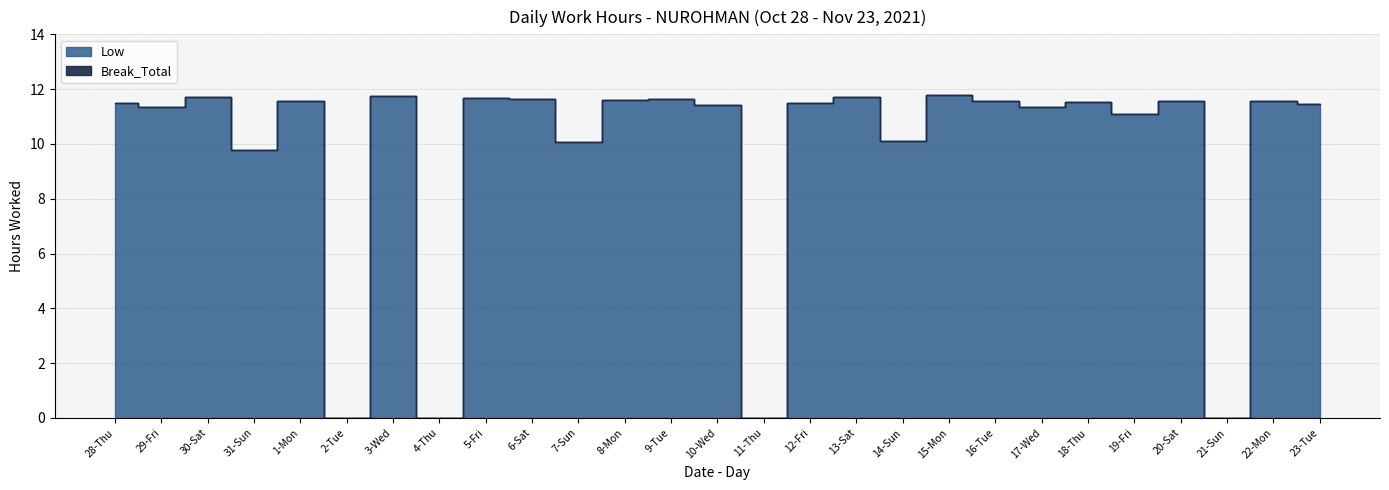

Rank the categories by Low value from lowest to highest.

2-Tue, 4-Thu, 11-Thu, 21-Sun, 31-Sun, 7-Sun, 14-Sun, 19-Fri, 29-Fri, 17-Wed, 10-Wed, 23-Tue, 28-Thu, 12-Fri, 18-Thu, 1-Mon, 16-Tue, 20-Sat, 22-Mon, 8-Mon, 6-Sat, 9-Tue, 5-Fri, 13-Sat, 30-Sat, 3-Wed, 15-Mon